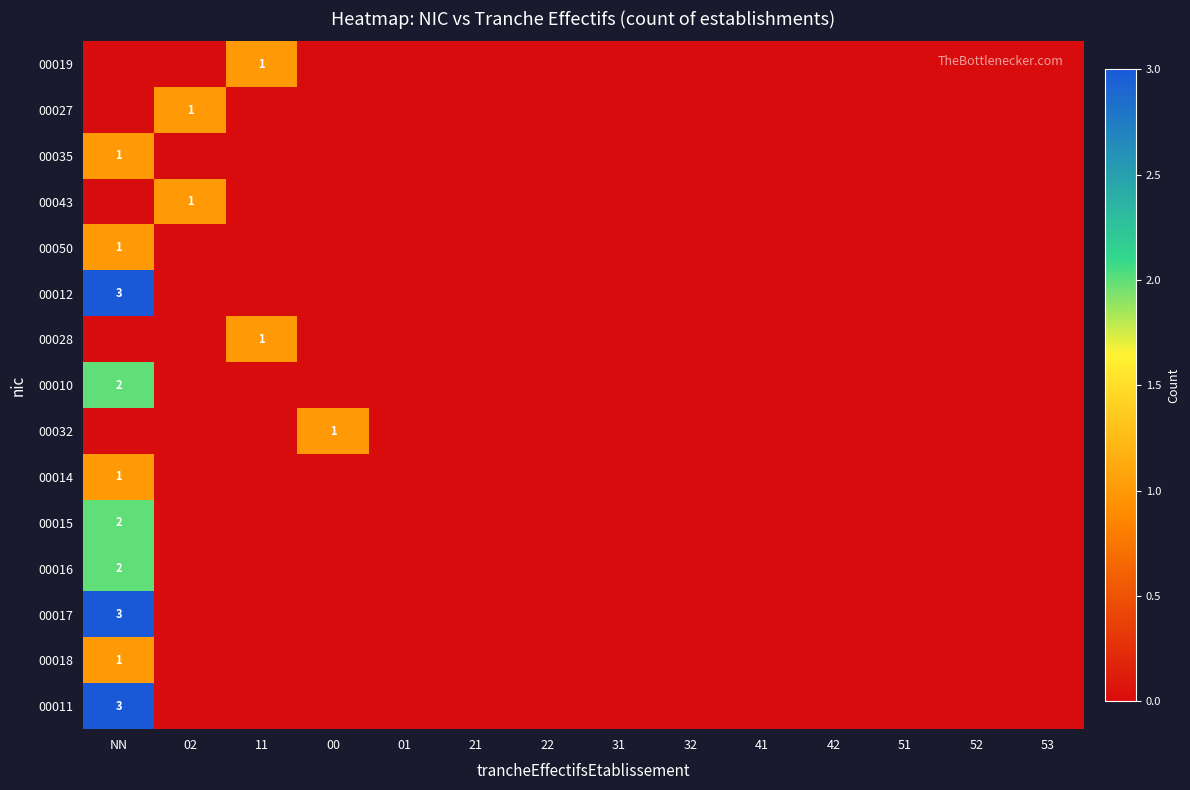

How many data points does each series have?

14